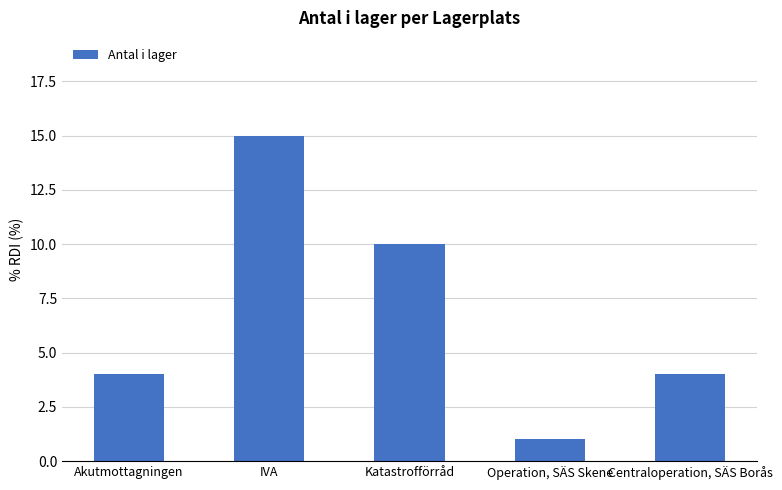

Count the number of data series in this chart.

1